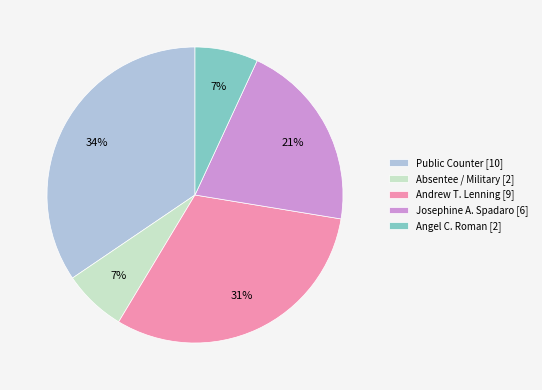

To the nearest percent, what is the average slice percentage?

20%